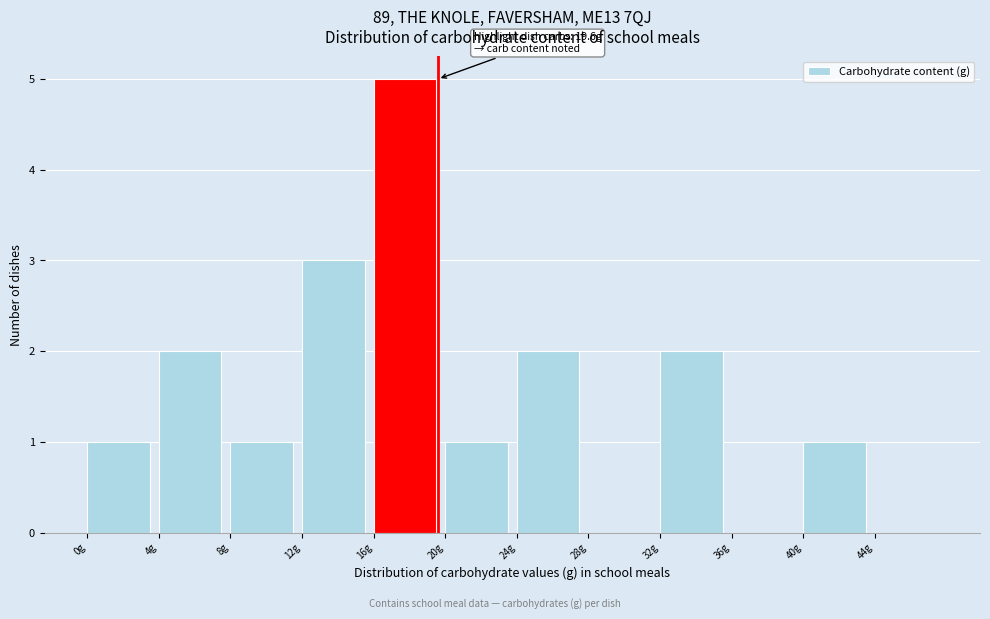

Over which range of the x-axis is the bar tallest?

16 to 20